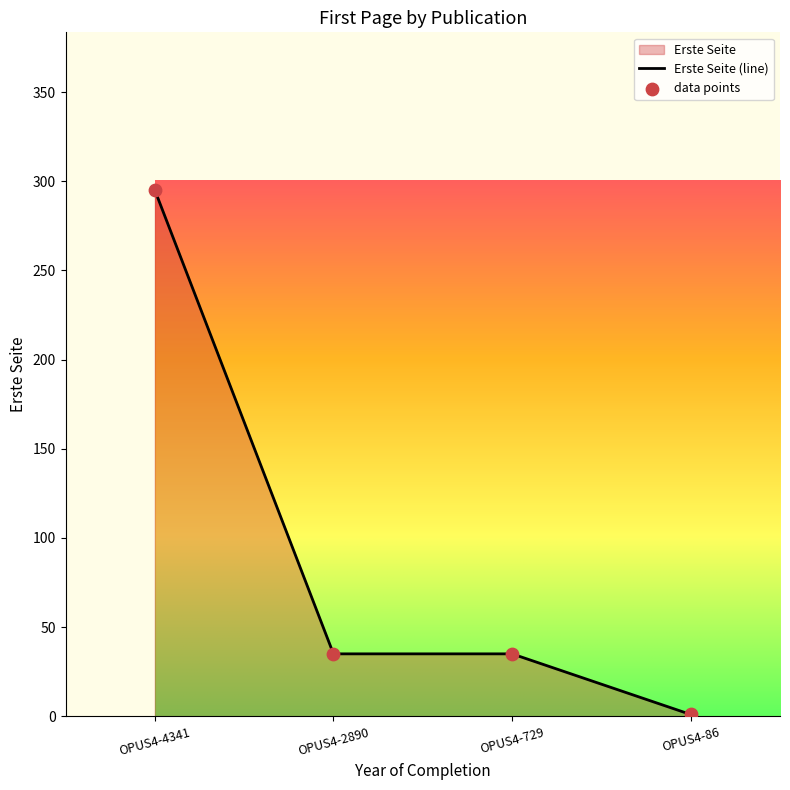

Which has a higher value, OPUS4-86 or OPUS4-729?

OPUS4-729